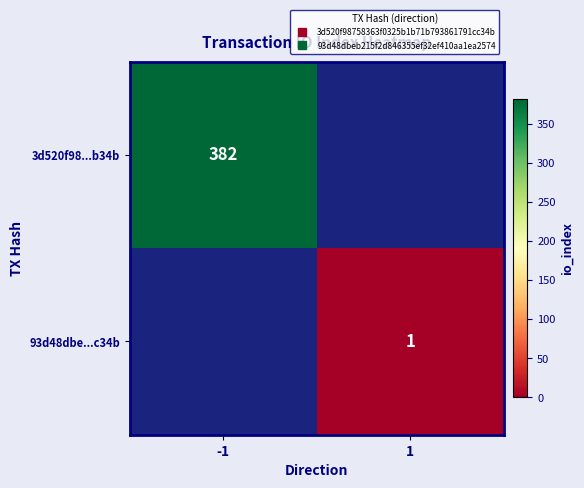

Rank the categories by 3d520f98...b34b value from lowest to highest.

1, -1